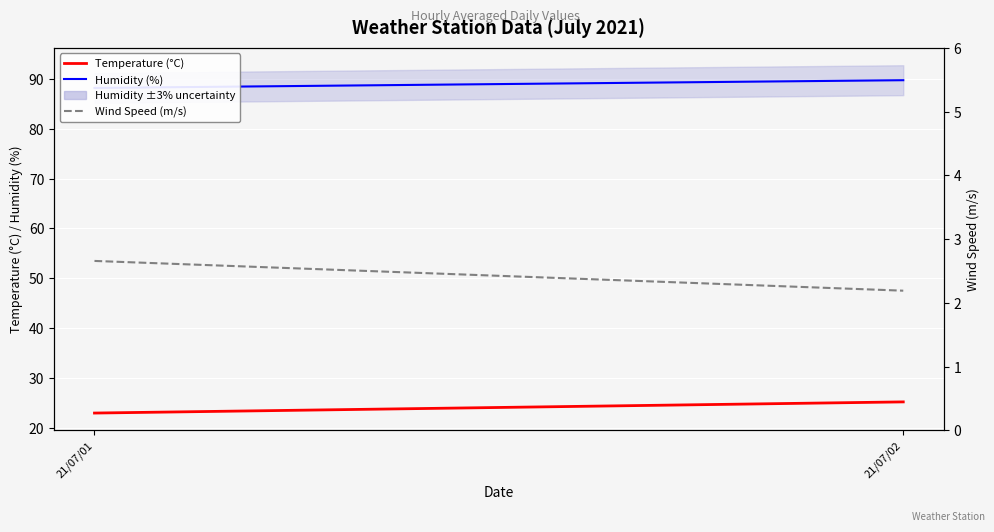

What is the difference between the maximum and minimum values in the Humidity (%) series?

1.6